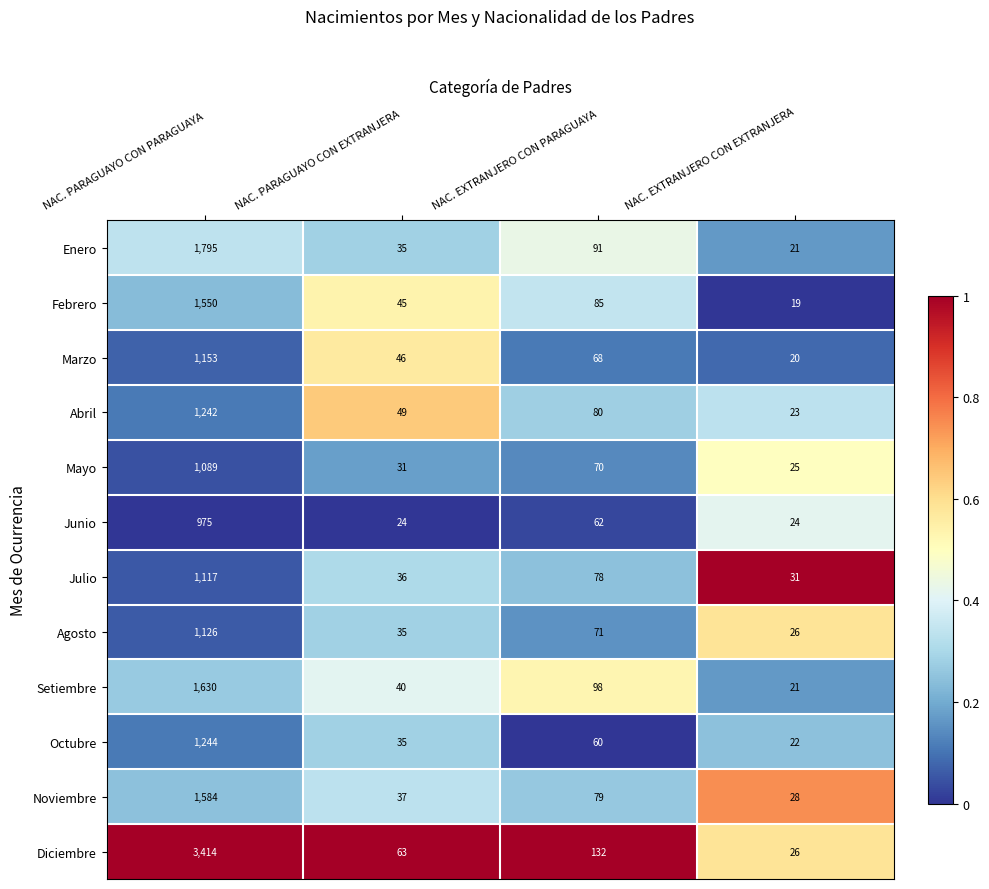

Rank the series at NAC. PARAGUAYO CON PARAGUAYA from lowest to highest value.

Junio, Mayo, Julio, Agosto, Marzo, Abril, Octubre, Febrero, Noviembre, Setiembre, Enero, Diciembre